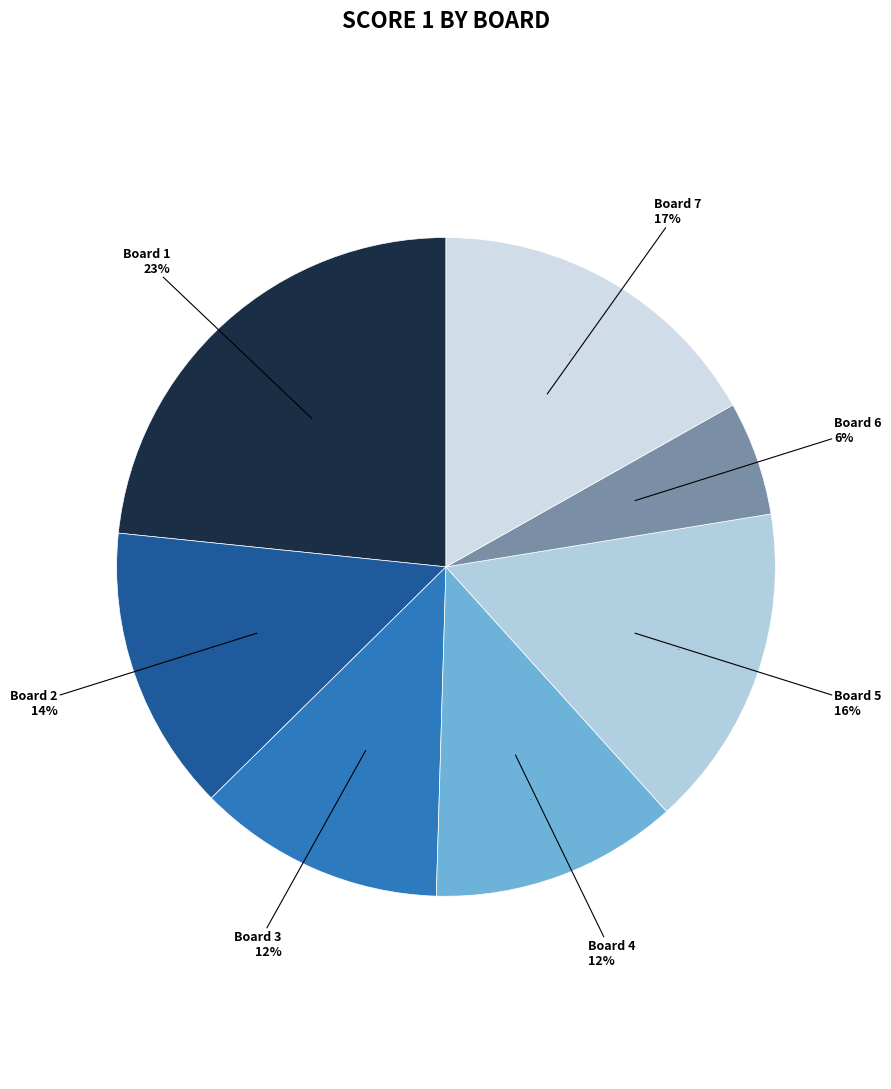

True or false: Board 6 accounts for 6% of the total.

True